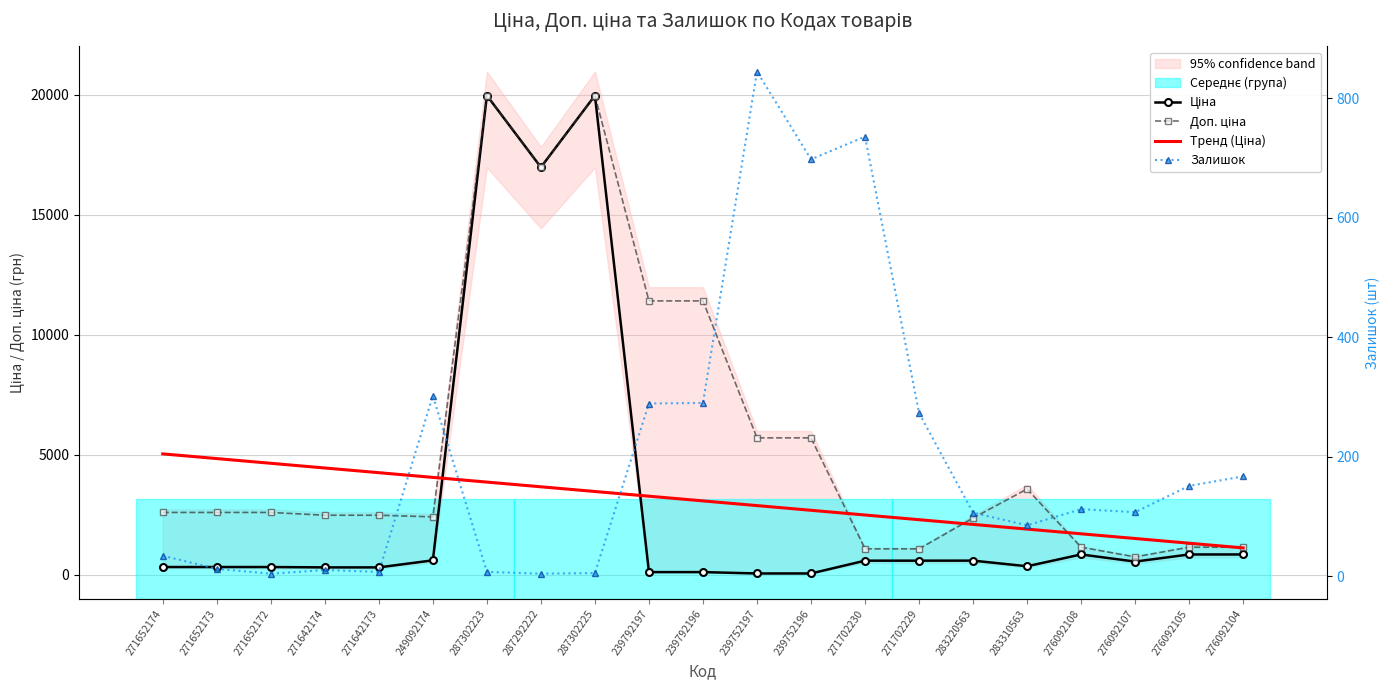

The value of Доп. ціна at 271652172 is 3865.4. True or false?

False